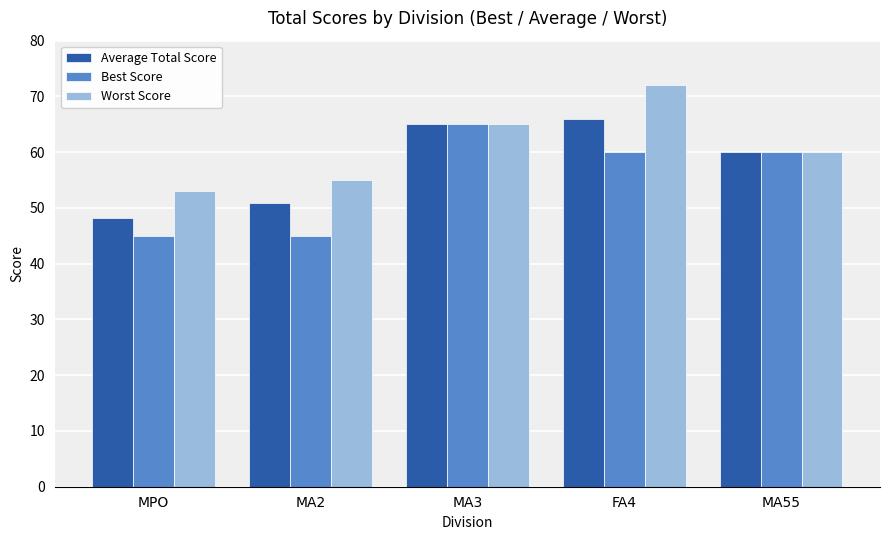

Which label corresponds to the largest value in the chart?

FA4